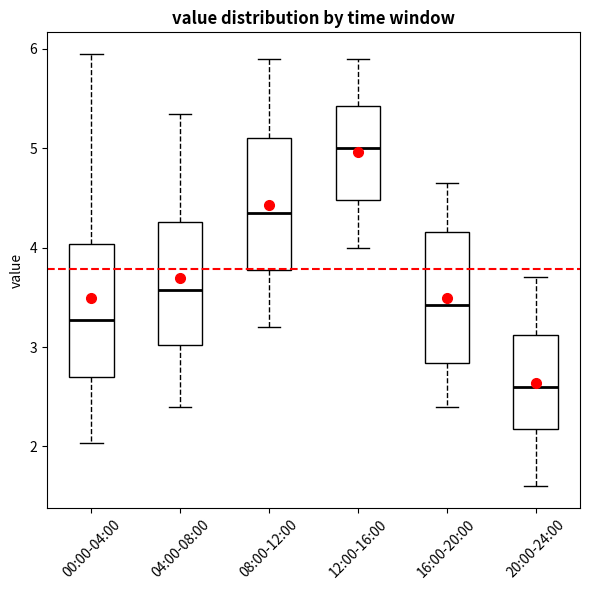

Where does the upper whisker of the box for 00:00-04:00 end on the y-axis? The values are not printed on the chart, so give them approximately, as read against the axis.

6.0